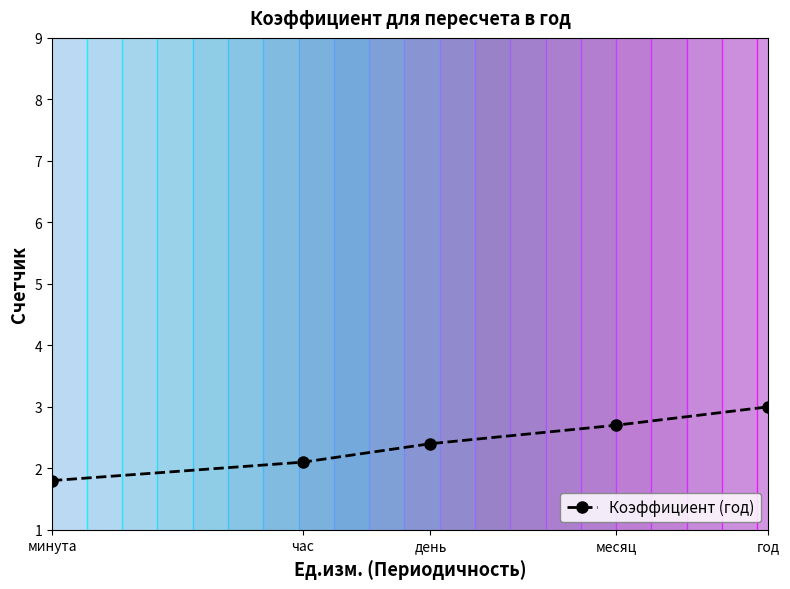

Reading left to right, extract all data points from this chart.

минута=1.8	час=2.1	день=2.4	месяц=2.7	год=3.0